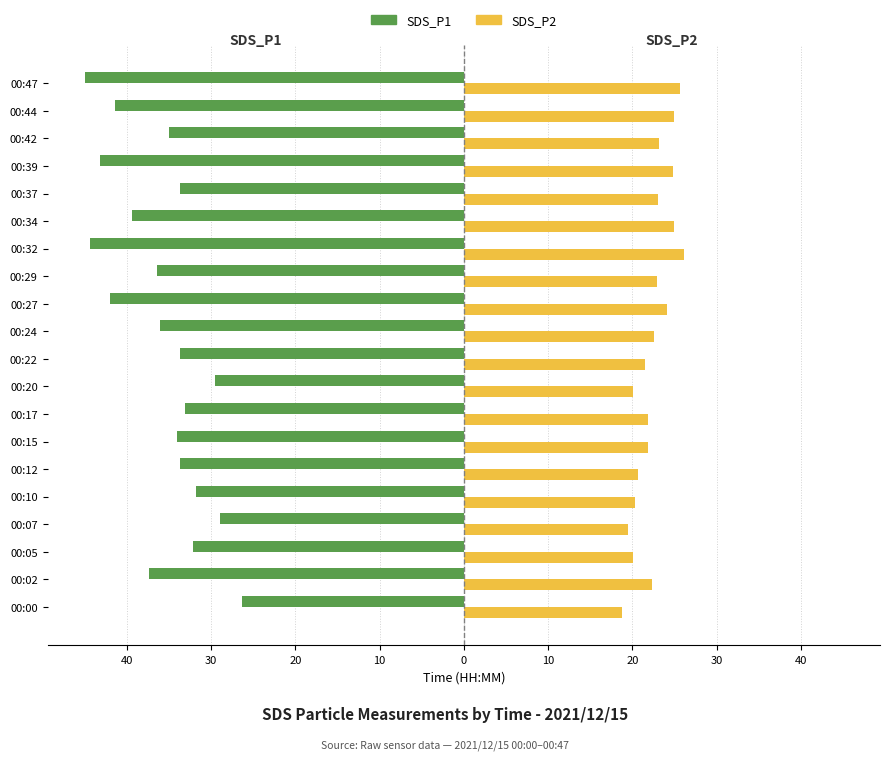

Reading left to right, transcribe all the data shown in this chart.

SDS_P1: -26.3	-37.3	-32.1	-29.0	-31.8	-33.7	-34.1	-33.0	-29.5	-33.7	-36.0	-42.0	-36.4	-44.4	-39.4	-33.7	-43.2	-35.0	-41.4	-44.9
SDS_P2: 18.8	22.3	20.1	19.4	20.3	20.6	21.8	21.9	20.1	21.5	22.6	24.2	22.9	26.1	25.0	23.1	24.8	23.2	25.0	25.7